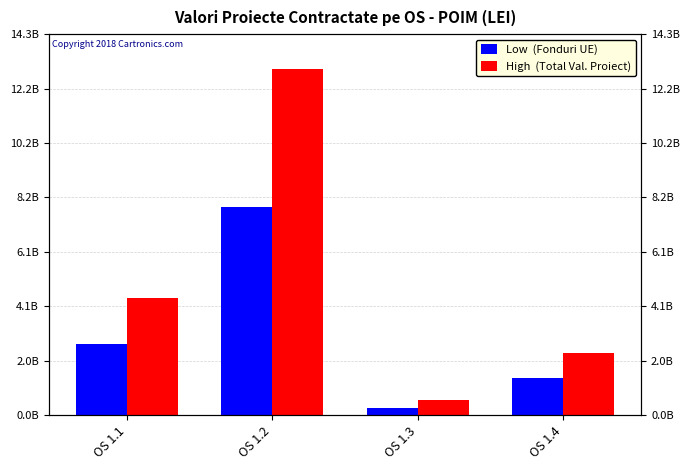

What is the value of the High  (Total Val. Proiect) bar at the 2nd from the left?

12987954034.2